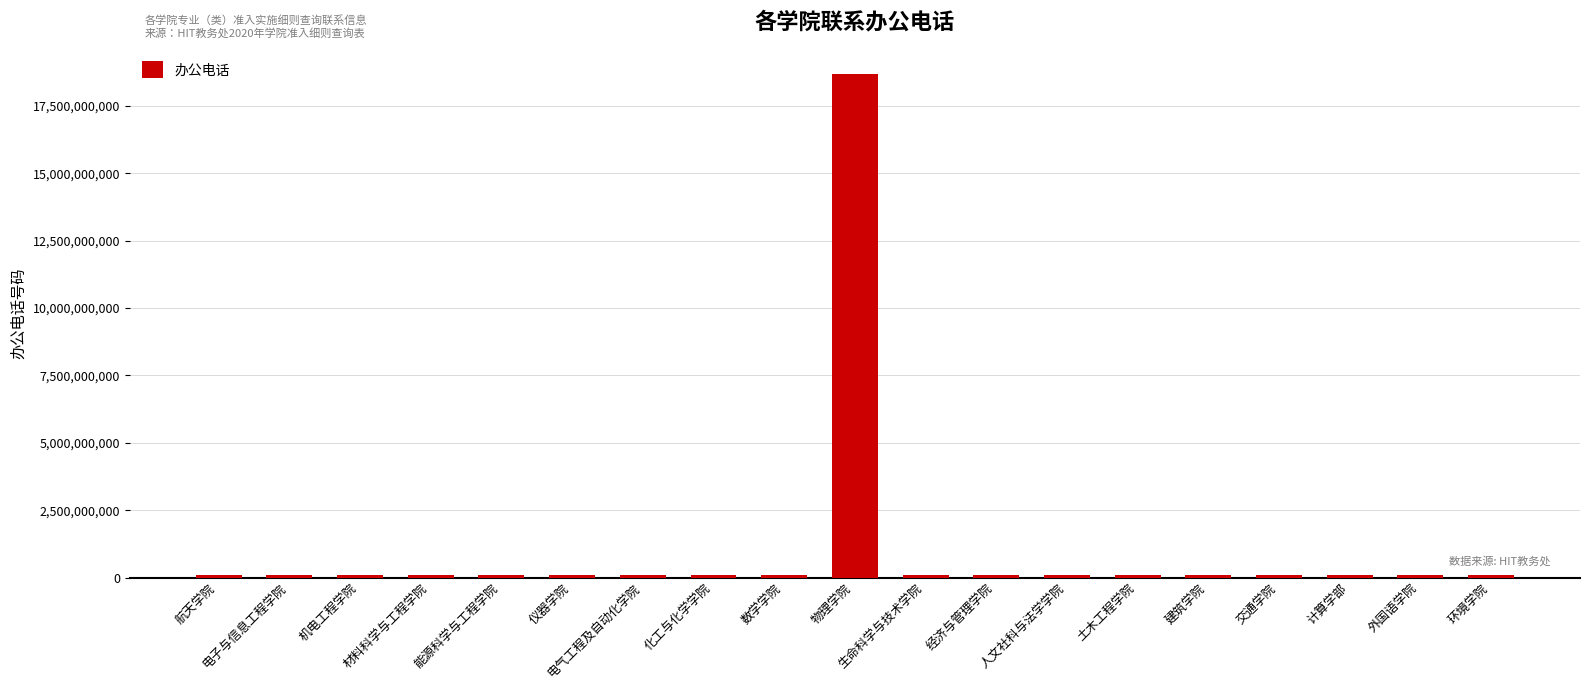

What is the ratio of the value at 环境学院 to the value at 交通学院?

1.0